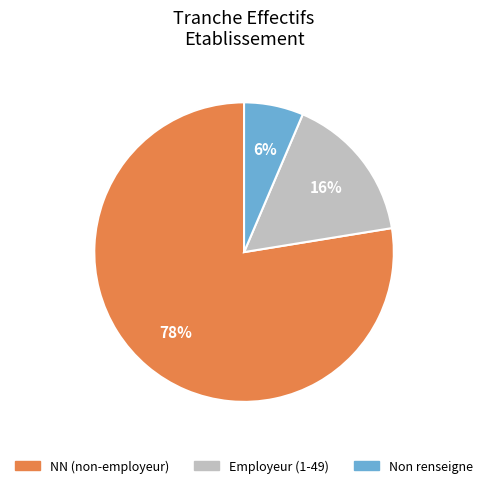

To the nearest percent, what is the average slice percentage?

33%